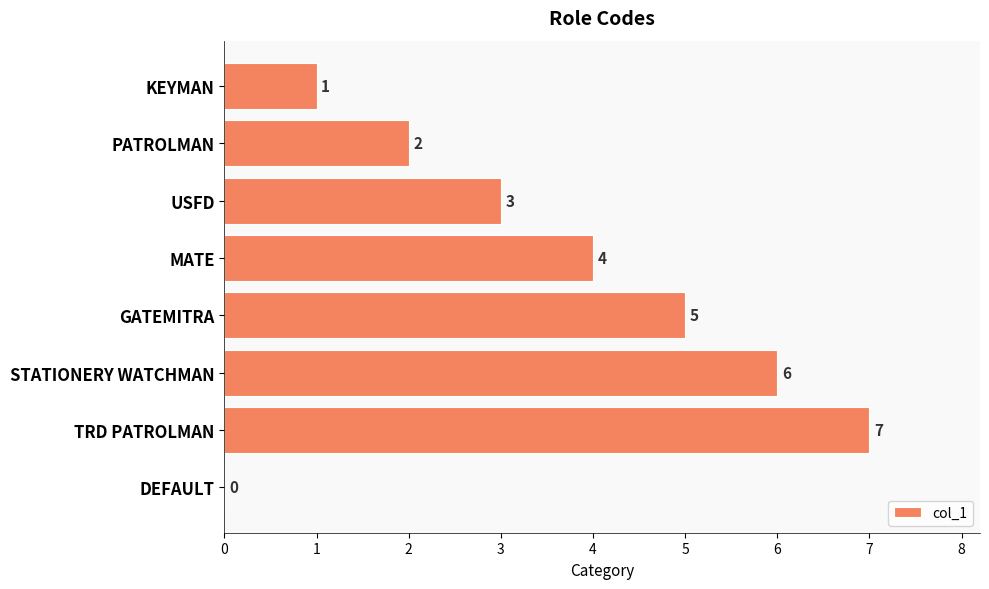

What is the ratio of the value at MATE to the value at STATIONERY WATCHMAN?

0.7